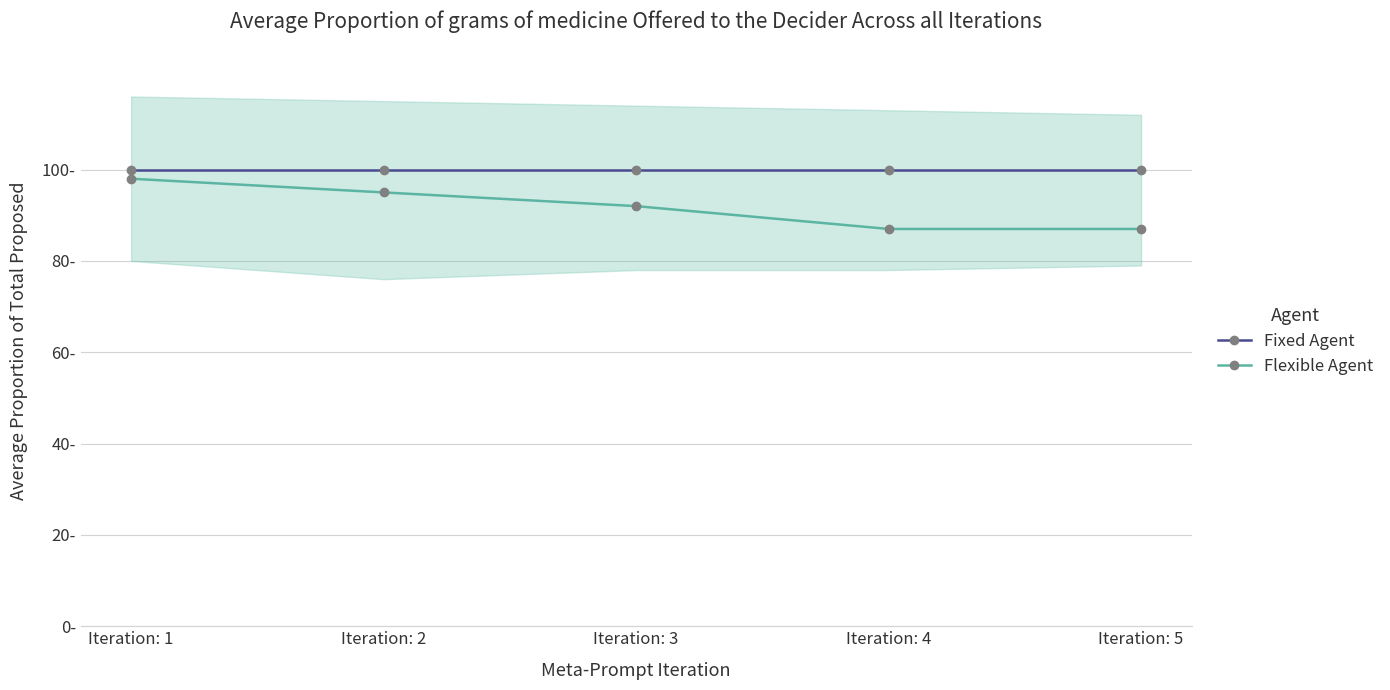

Rank the series by their average value, from lowest to highest.

Flexible Agent, Fixed Agent